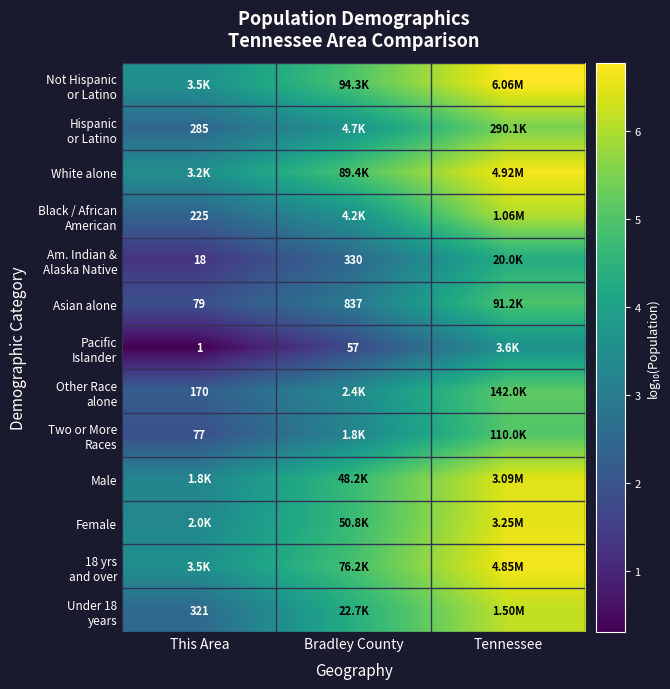

Which series has the largest total across all categories?

Not Hispanic or Latino